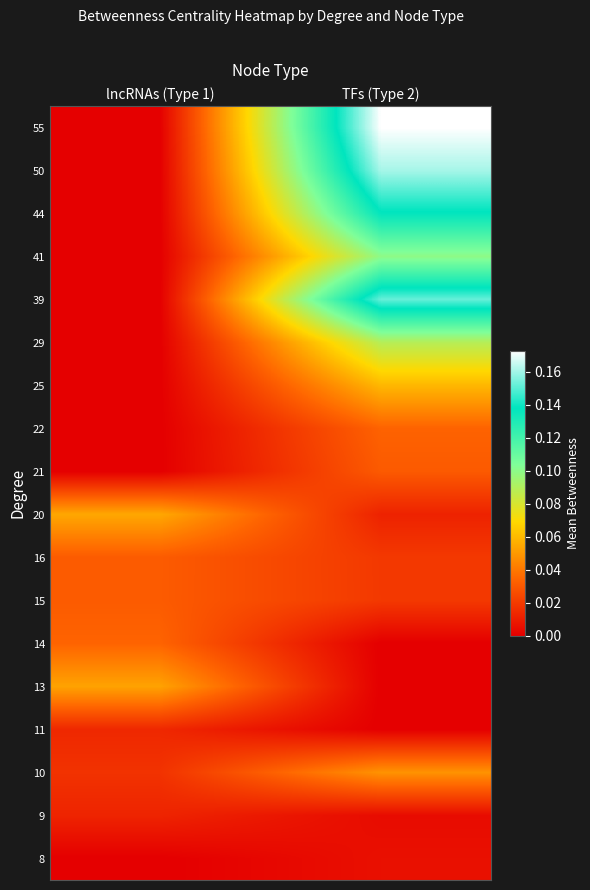

Rank the series at TFs (Type 2) from highest to lowest value.

55, 50, 39, 44, 41, 29, 25, 10, 22, 21, 15, 16, 20, 8, 9, 14, 13, 11